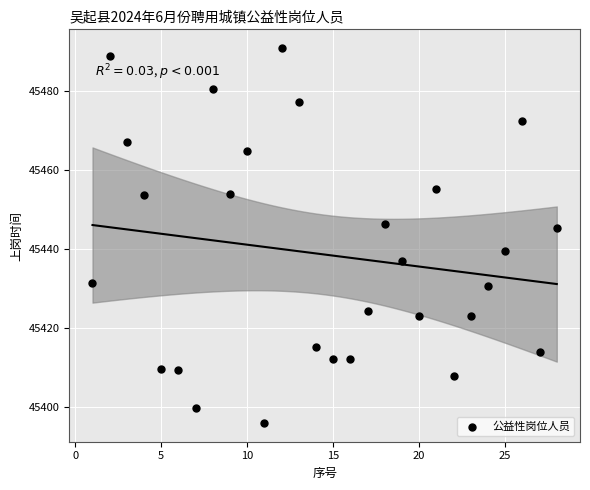

What is the range of X values (max minus min)?

27.0